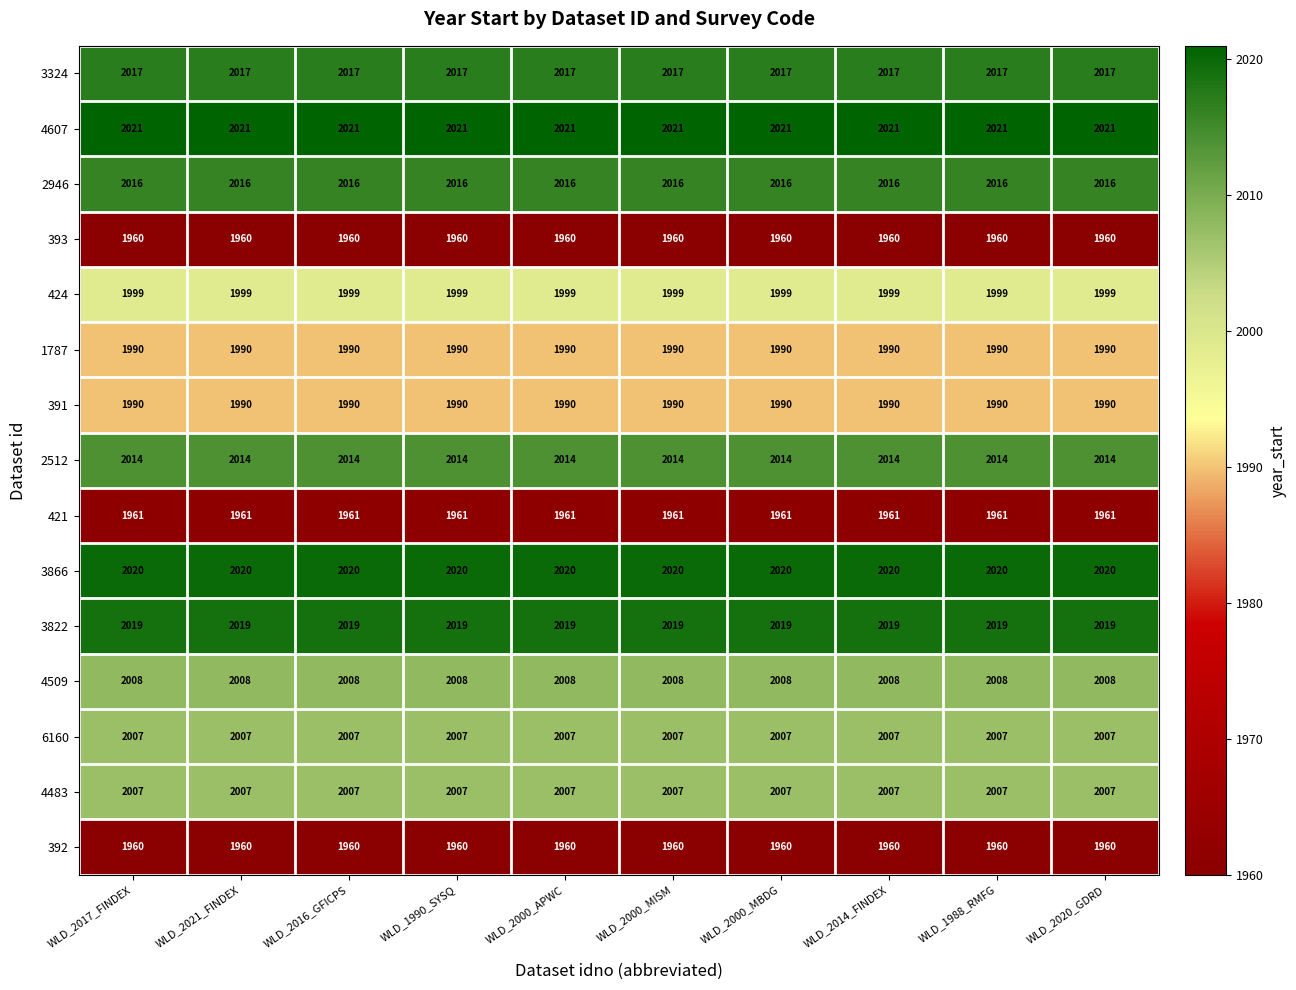

What is the sum of all 6160 values?

20070